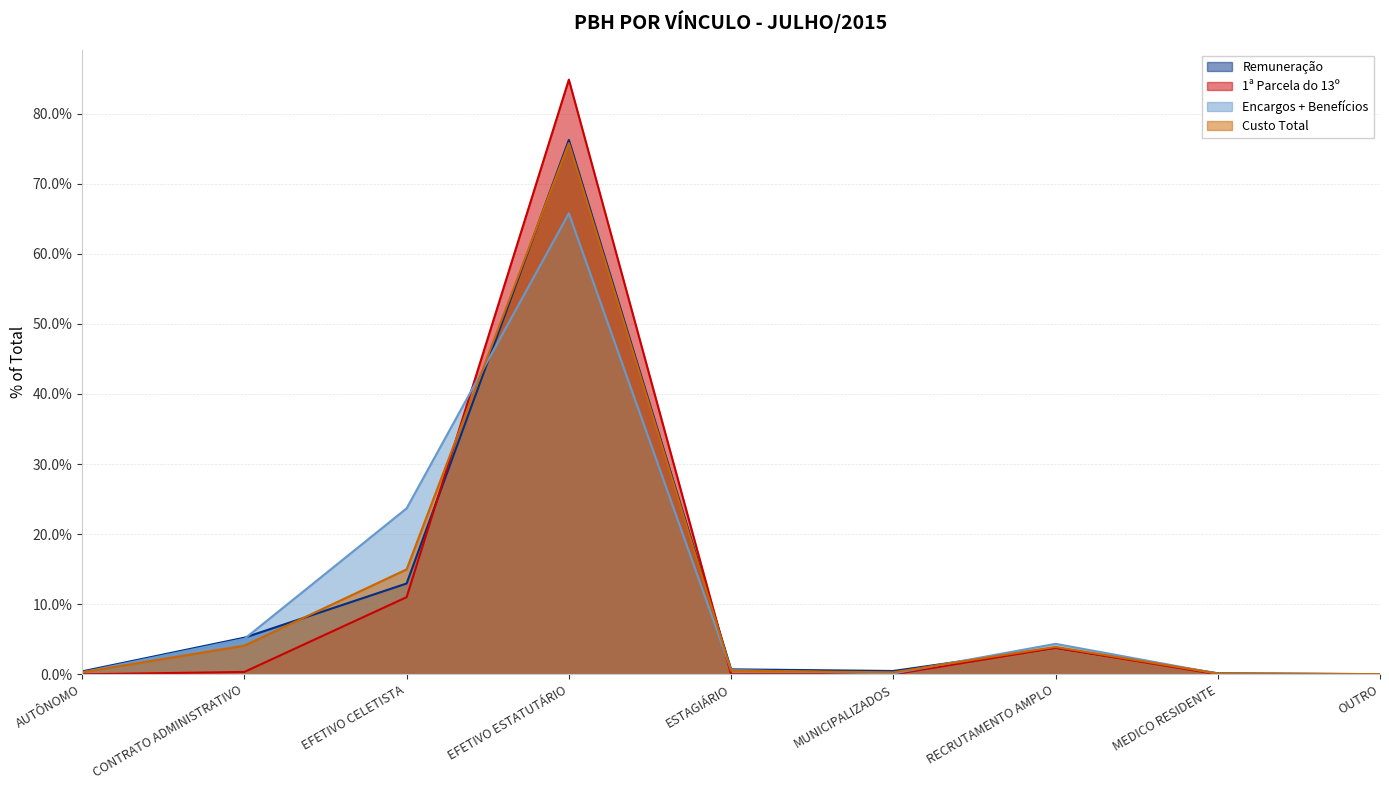

What is the sum of all Encargos + Benefícios values?

100.0